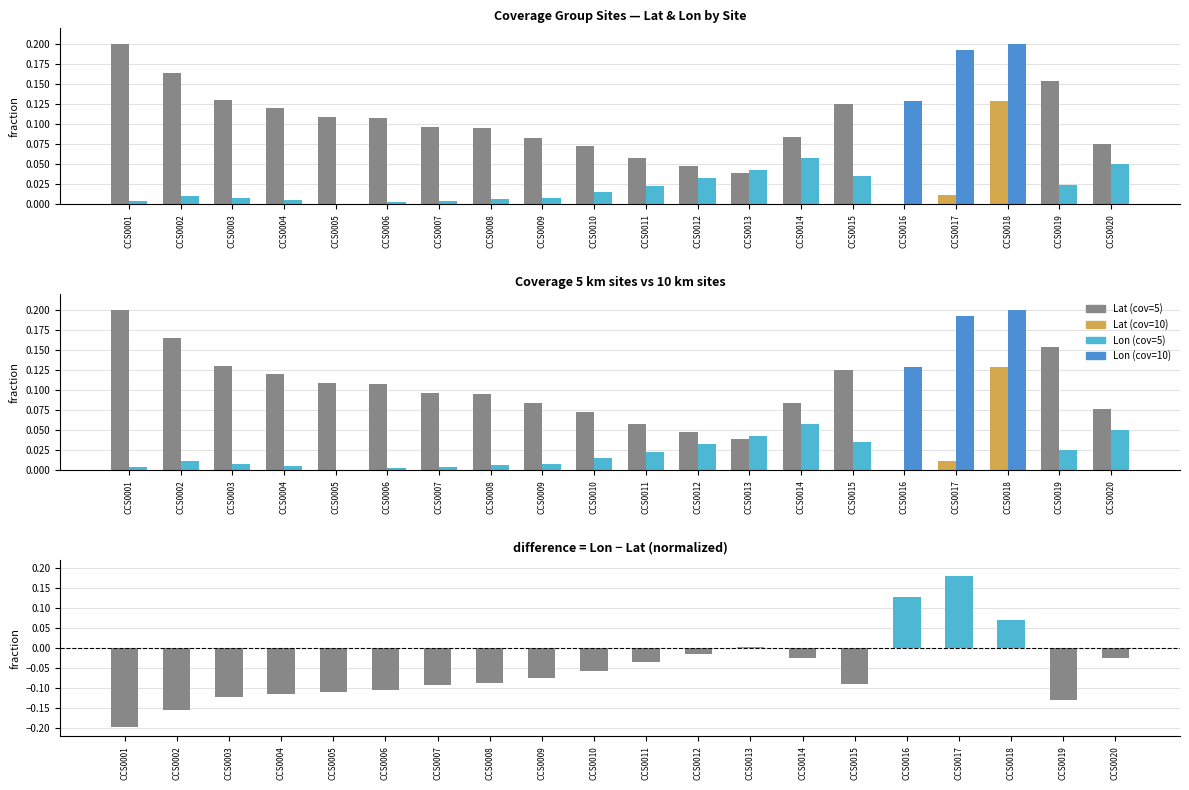

What is the spread (max minus min) of values at CCS0008?

0.2